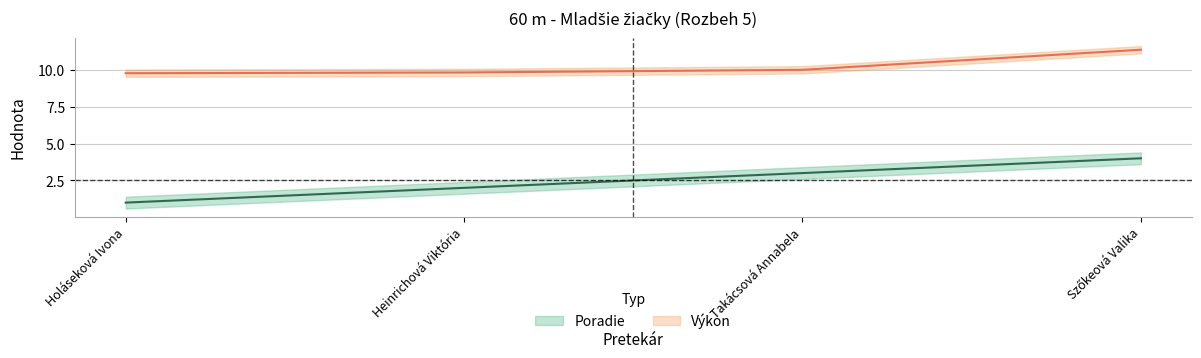

What are all the series names shown in the legend?

Poradie, Výkon